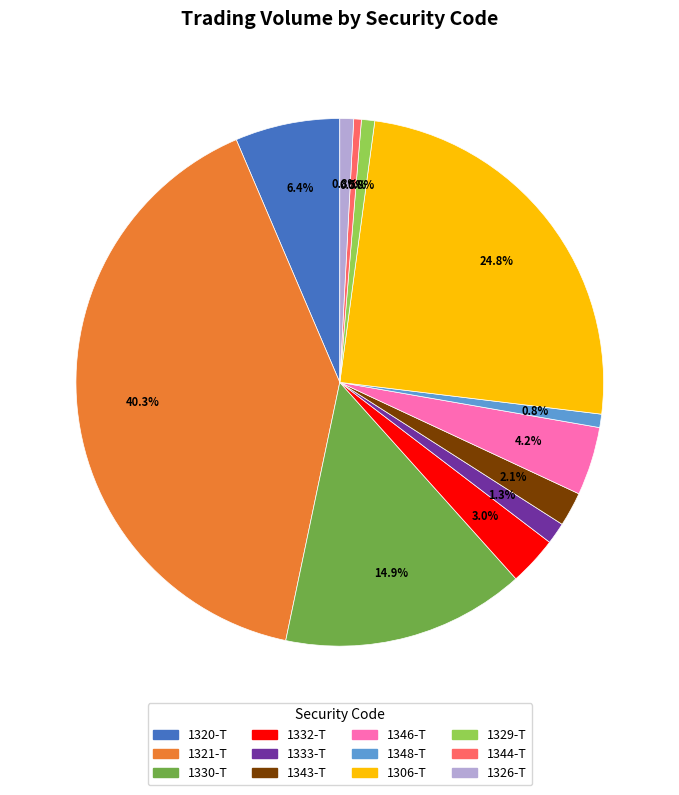

What is the largest slice in the pie chart?

1321-T